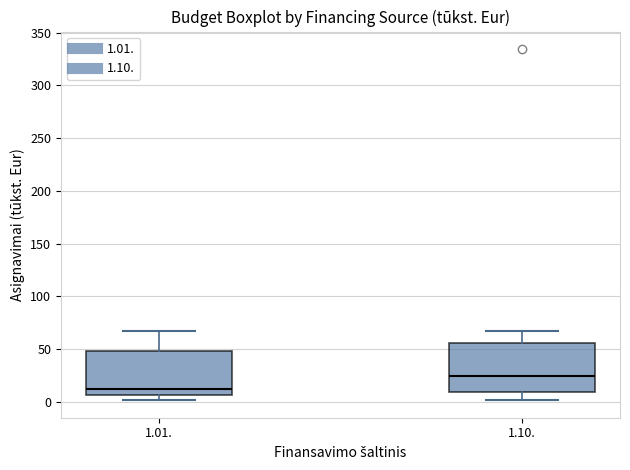

Reading left to right, transcribe this box plot: for each box, give where its median line is, the range the box spans, and where its two whiskers end, as read against the y-axis. The values are not printed on the chart, so give them approximately, as read against the axis.

1.01.: median 10, box 5 to 50, whiskers 0 to 65
1.10.: median 25, box 10 to 55, whiskers 0 to 65